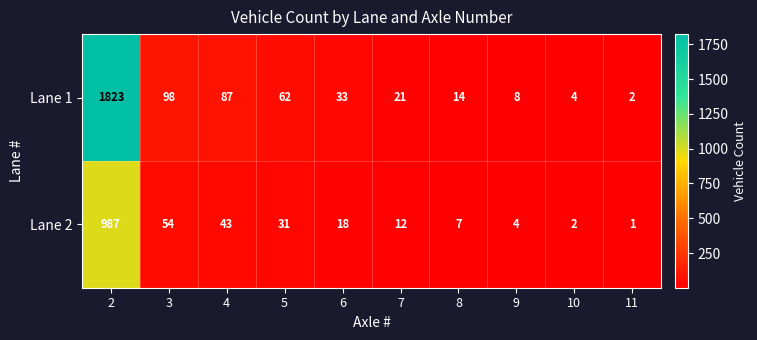

What is the average value of the Lane 1 series?

215